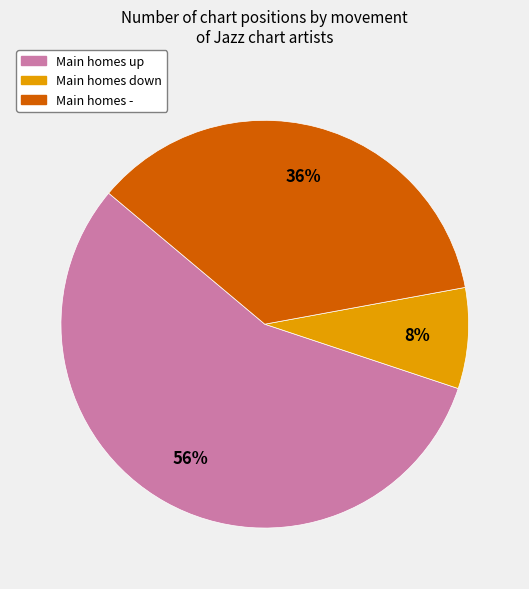

To the nearest percent, what is the average slice percentage?

33%